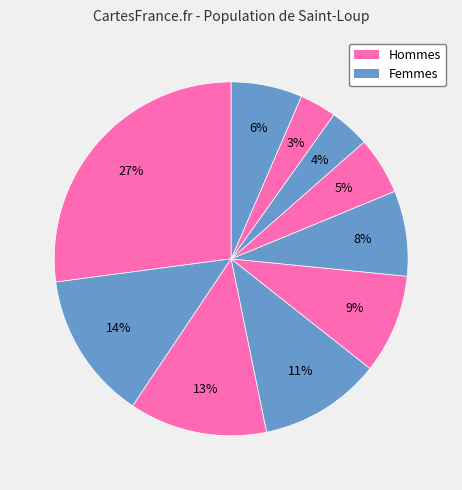

How many slices are in this pie chart?

10